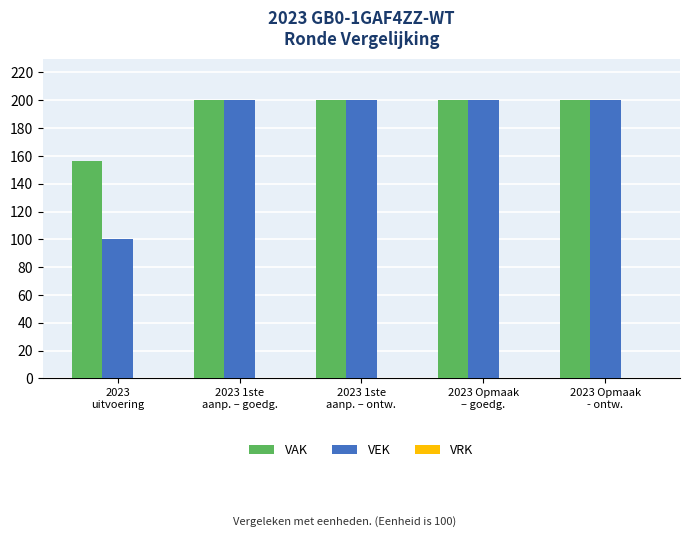

Which series has the largest range (max minus min)?

VEK